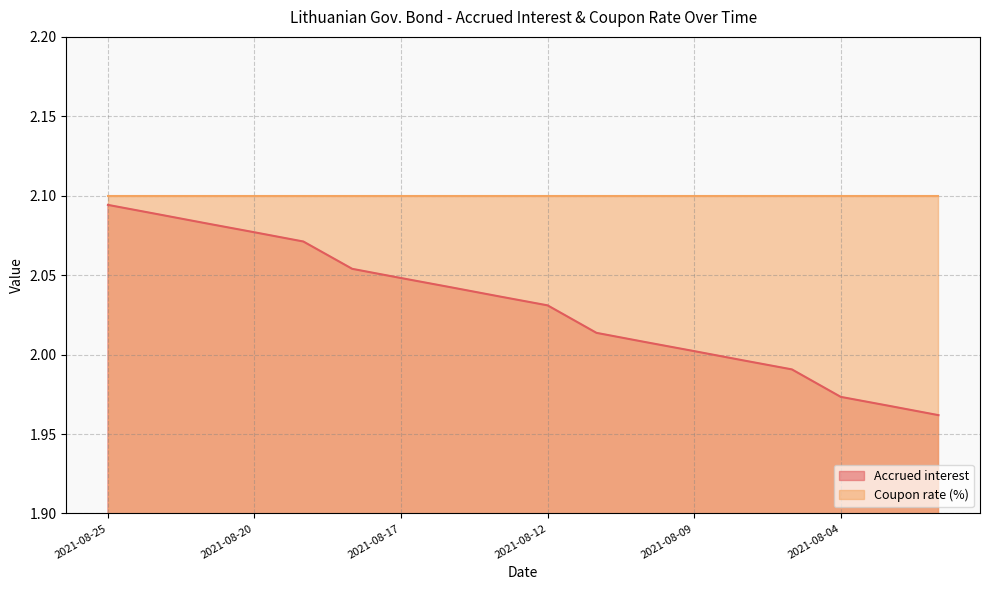

At which label does the data first exceed 2?

2021-08-25